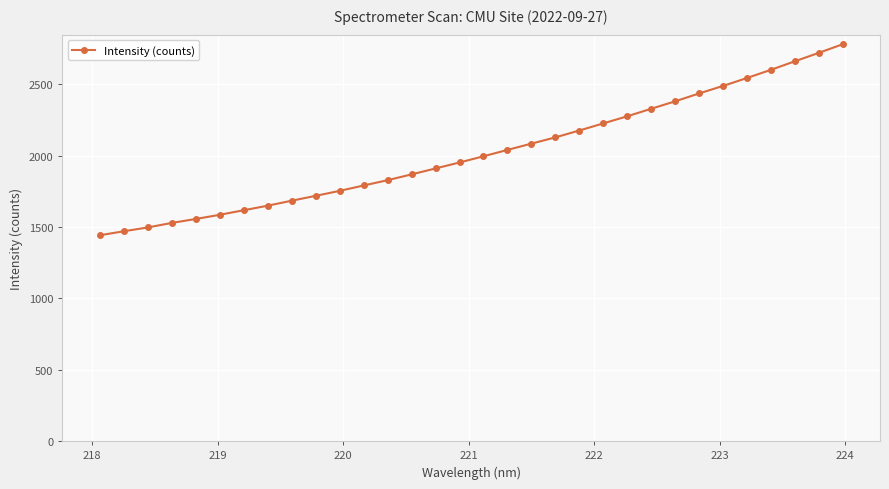

What is the value of the 28th point from the left?

2545.2